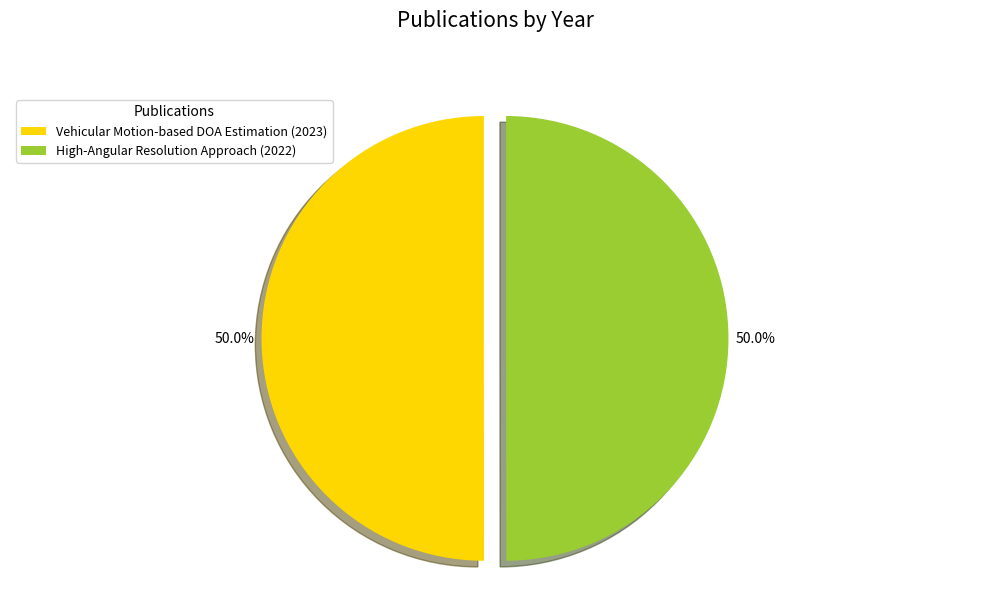

How many slices are in this pie chart?

2